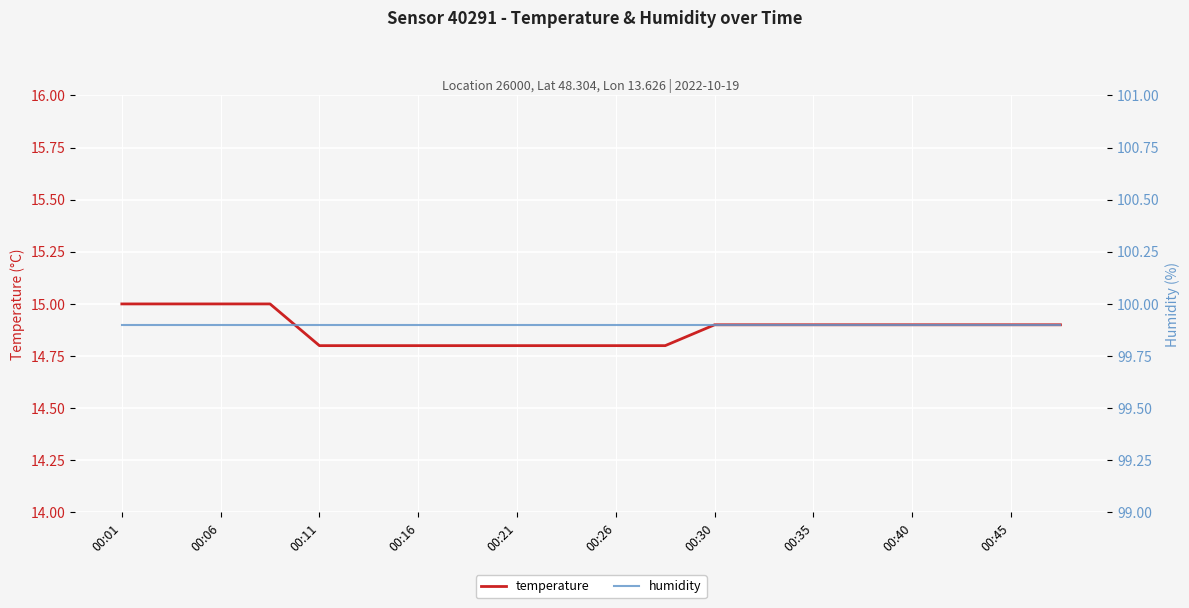

Is it true that temperature equals 14.8 at 00:16?

True